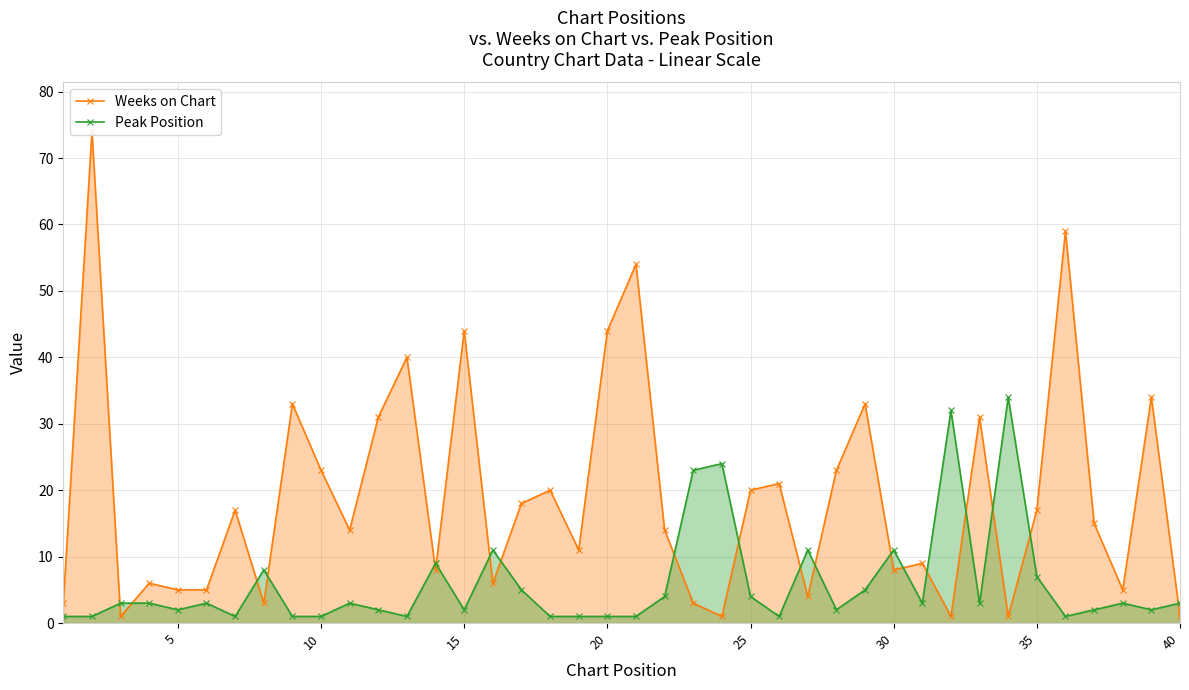

True or false: Peak Position has more than 1 points higher than both neighbors.

True